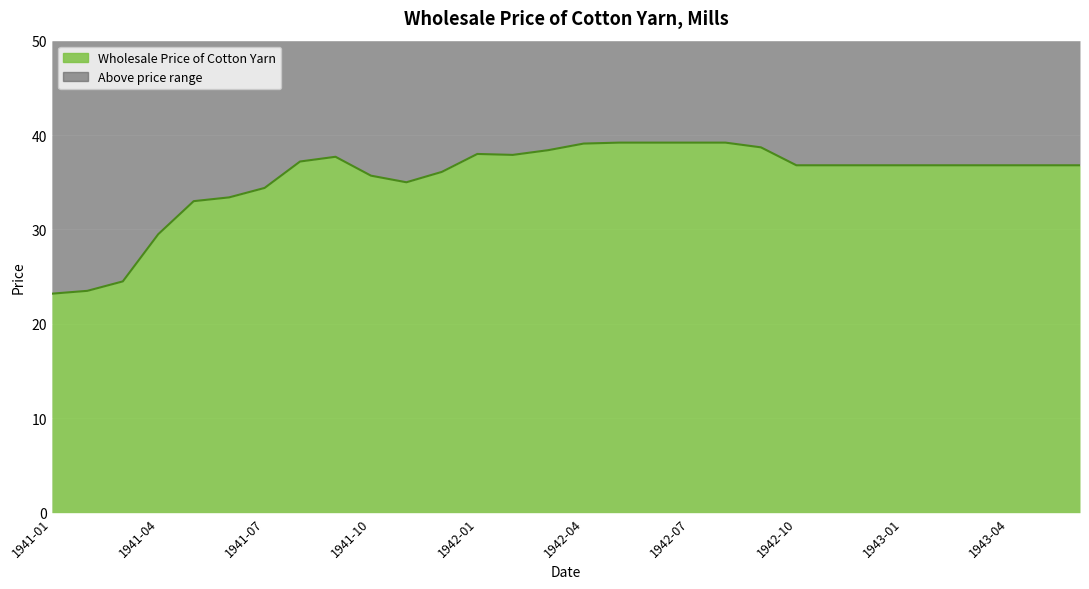

What is the maximum value shown in the chart?

39.2